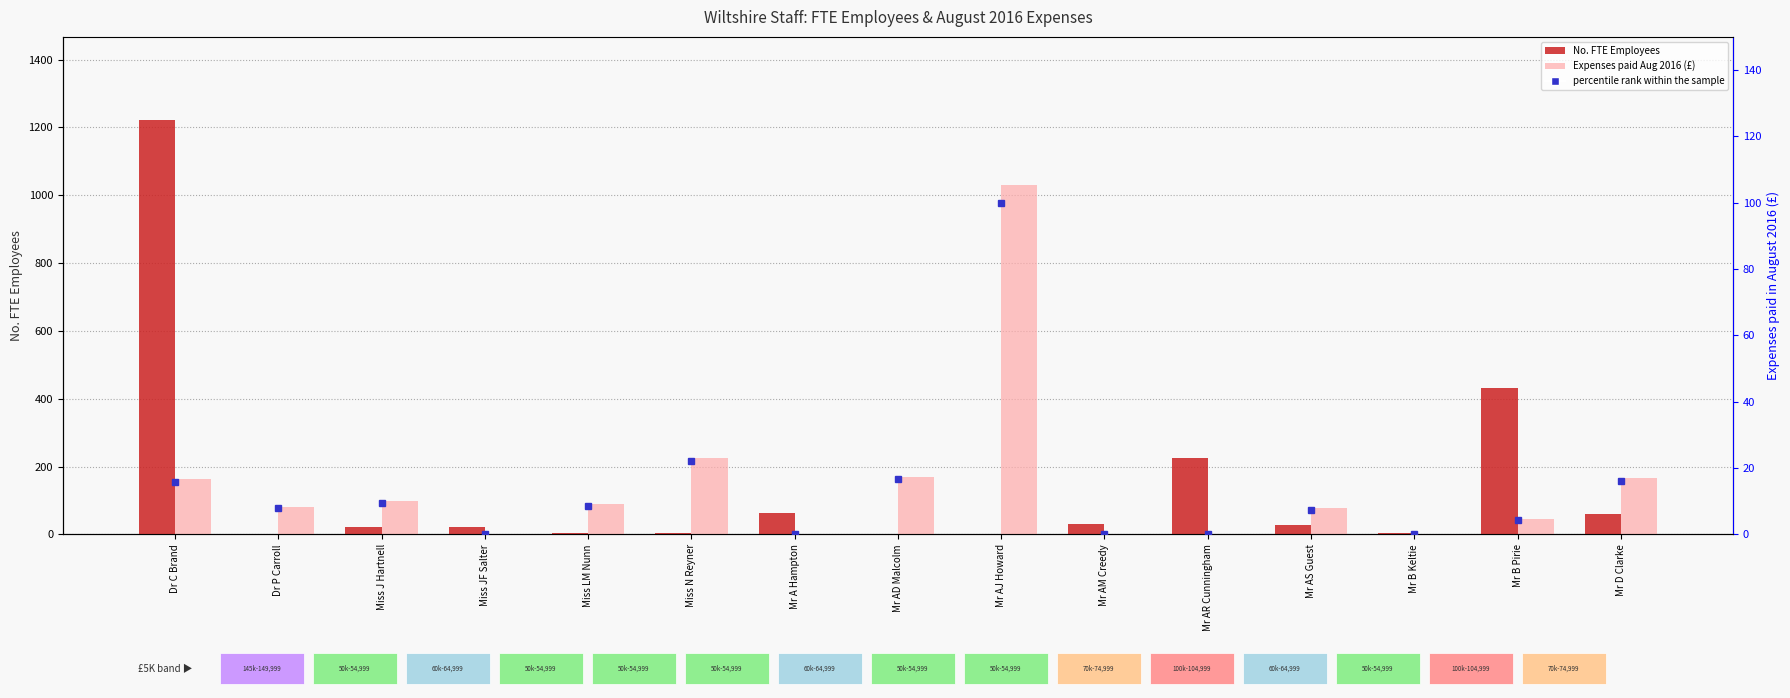

Which category has the lowest value across all series?

Dr P Carroll